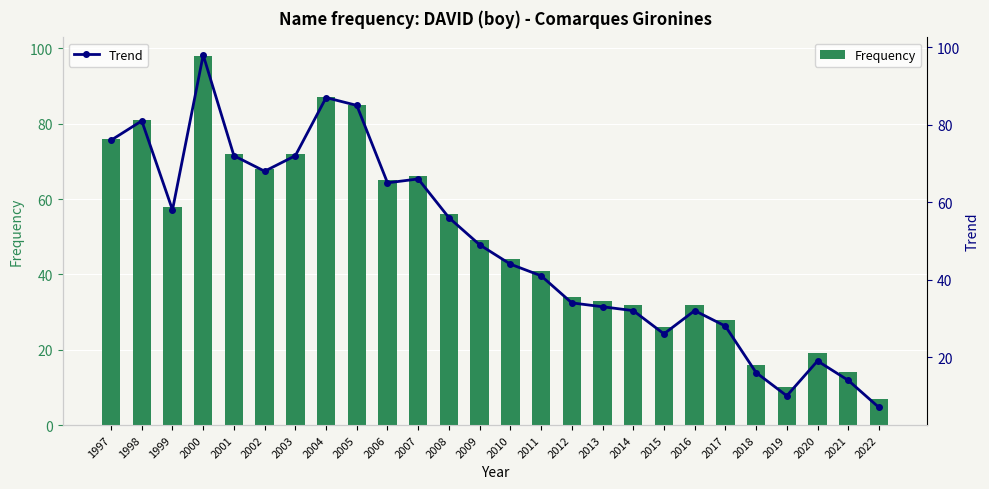

How many categories are shown in the chart?

26